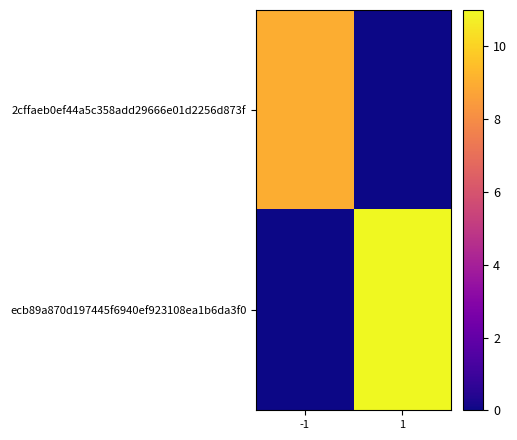

Reading right to left, list all the values displayed in this chart.

2cffaeb0ef44a5c358add29666e01d2256d873f: 1=0	-1=9
ecb89a870d197445f6940ef923108ea1b6da3f0: 1=11	-1=0